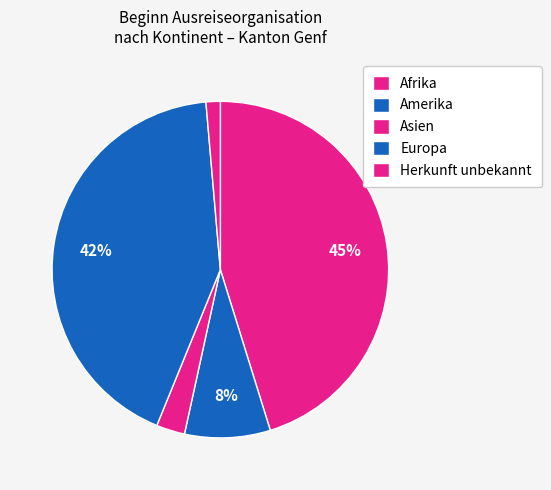

To the nearest percent, what portion does Asien represent?

3%